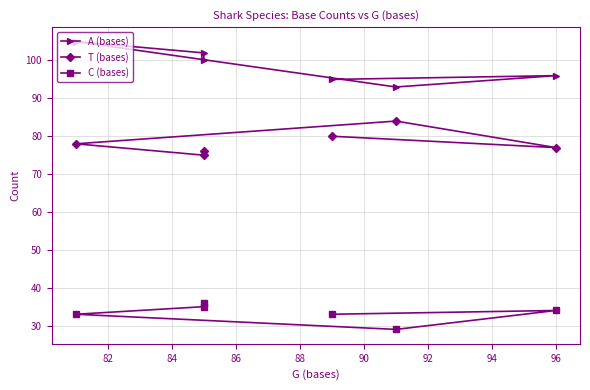

Reading right to left, list all the values displayed in this chart.

A (bases): 100	102	105	93	96	95
T (bases): 76	75	78	84	77	80
C (bases): 36	35	33	29	34	33